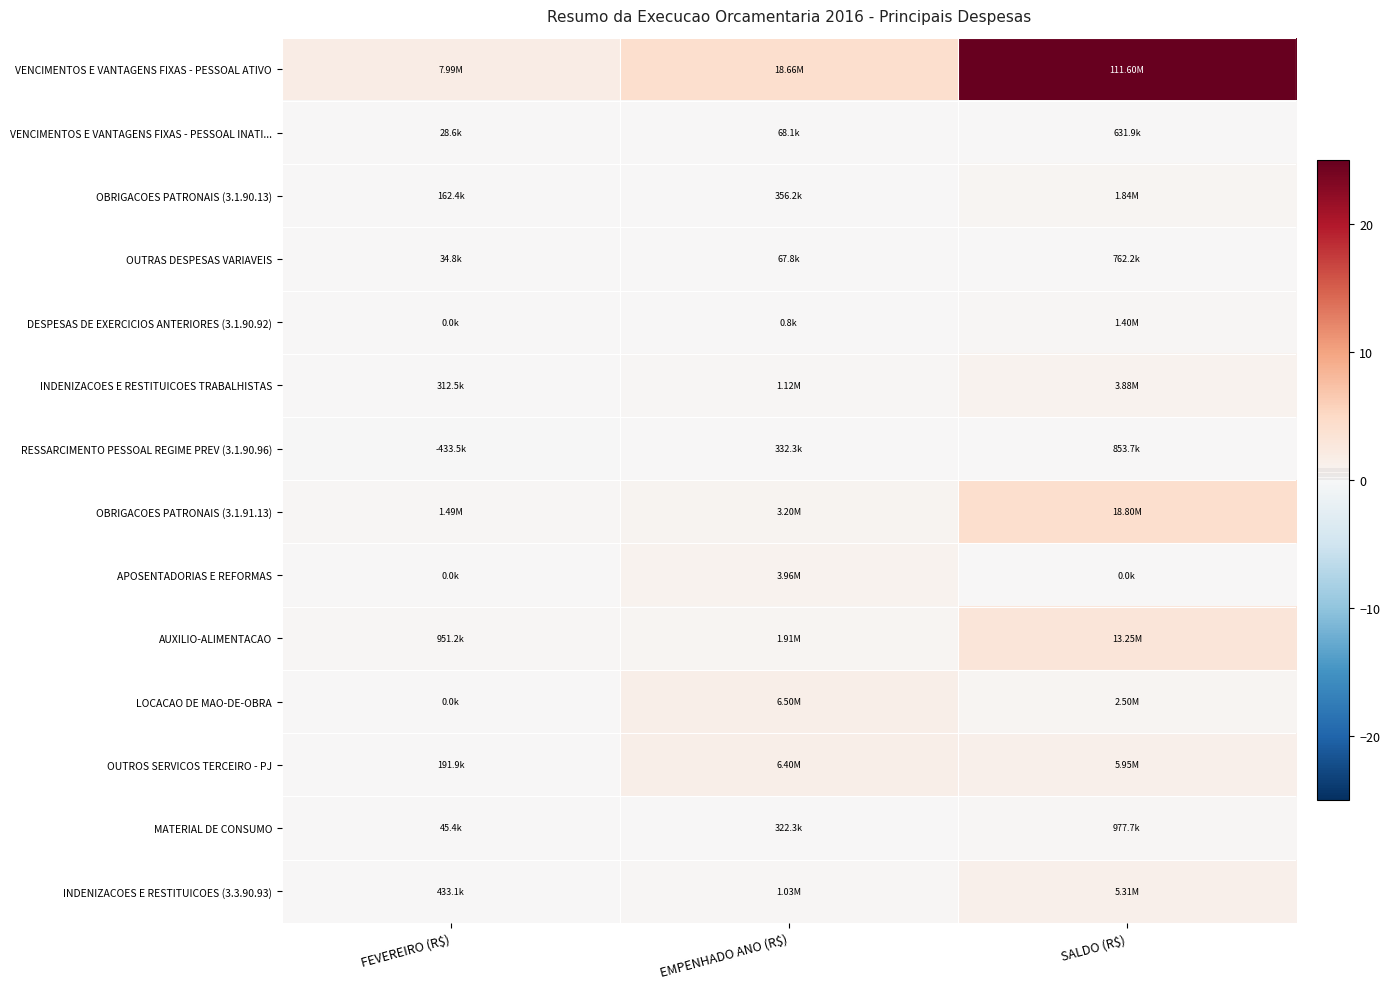

At which category is the sum across all series the highest?

SALDO (R$)